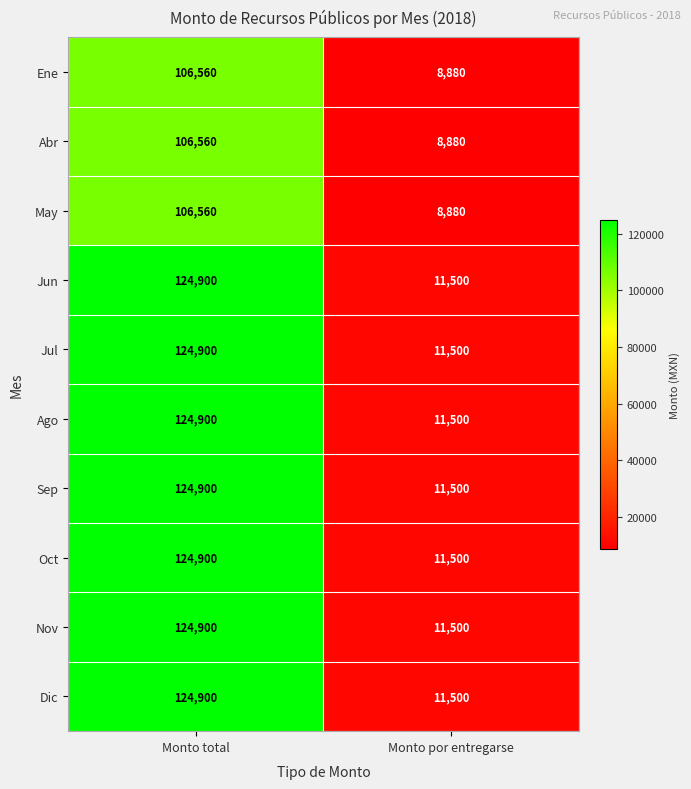

What is the sum of all Sep values?

136400